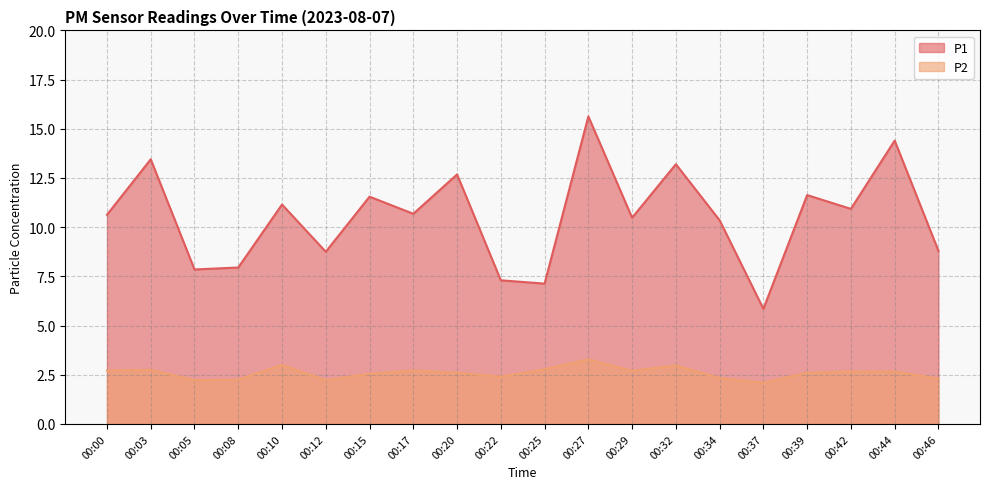

Which category has the highest value across all series?

00:27